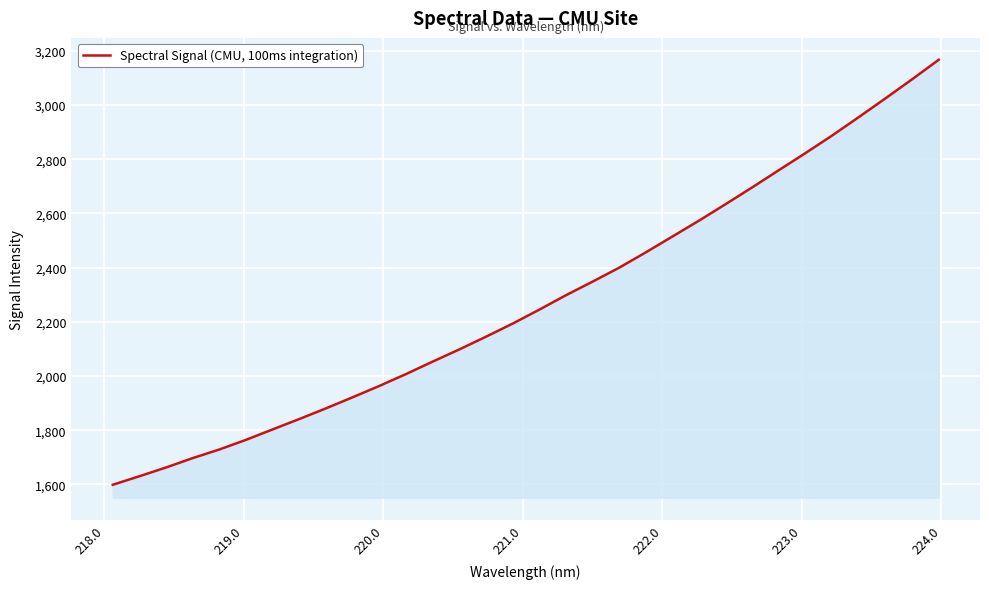

What is the greatest value displayed?

3166.5